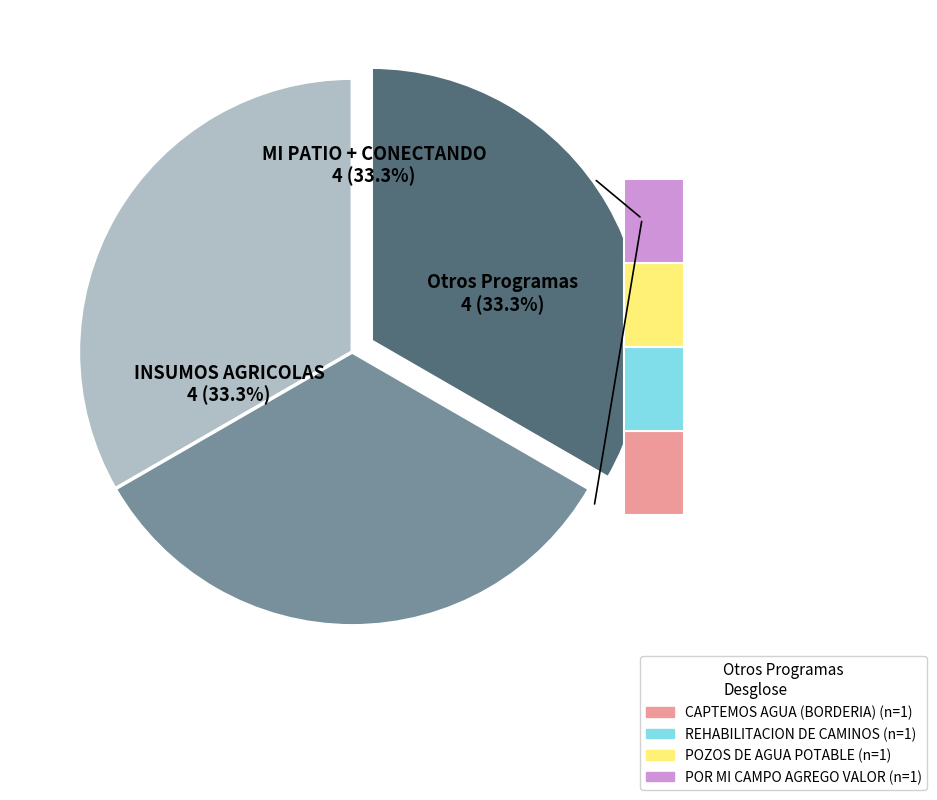

Count the number of slices in the pie.

7